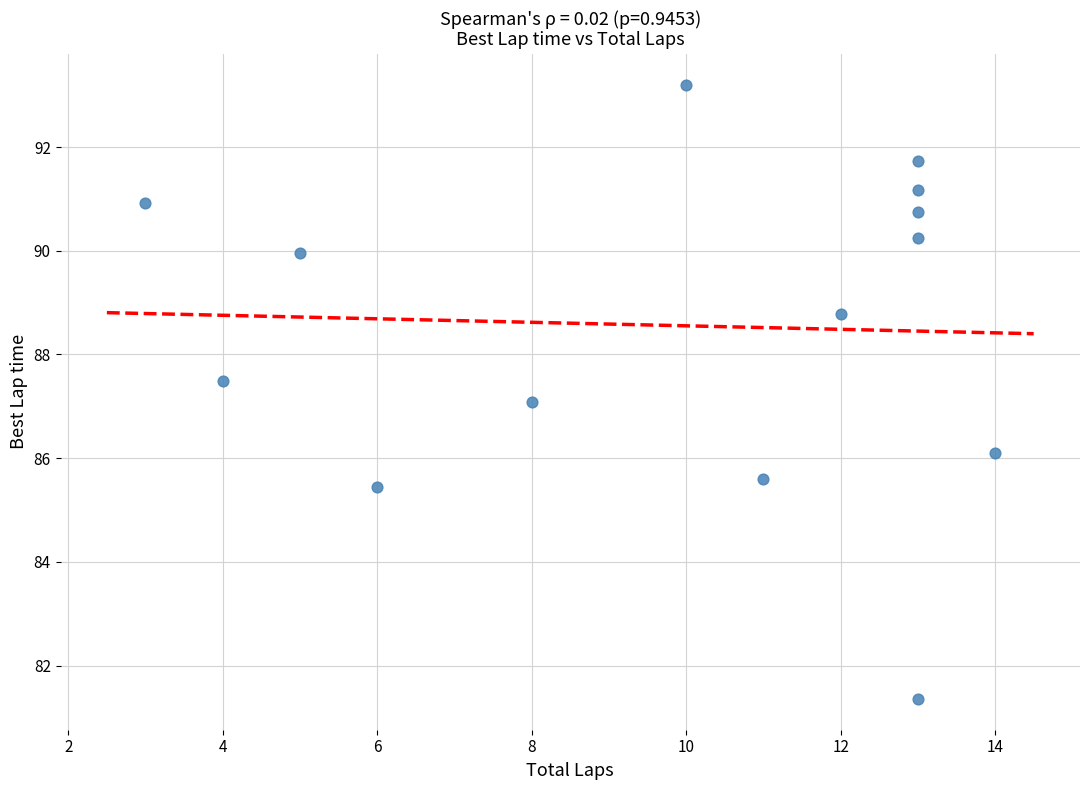

List the coordinates of all points as (Y, X) pairs, reading left to right.

(90.9, 3.0)  (87.5, 4.0)  (90.0, 5.0)  (85.4, 6.0)  (87.1, 8.0)  (93.2, 10.0)  (85.6, 11.0)  (88.8, 12.0)  (81.4, 13.0)  (90.2, 13.0)  (90.8, 13.0)  (91.2, 13.0)  (91.7, 13.0)  (86.1, 14.0)